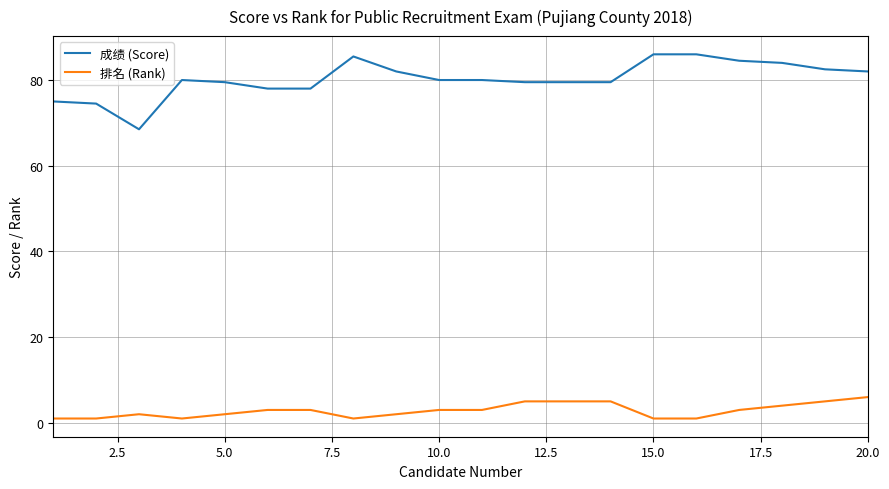

What is the maximum value shown in the chart?

86.0